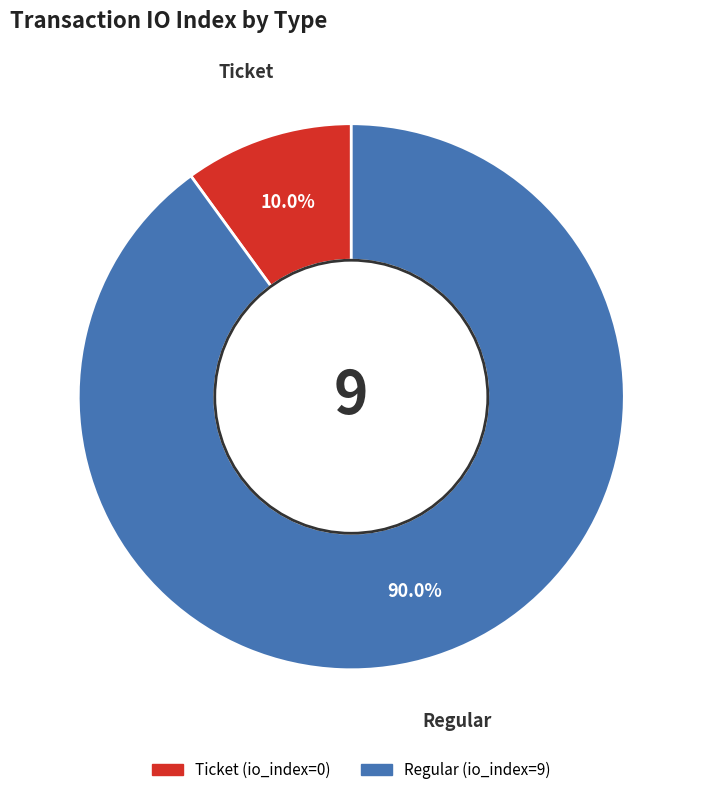

Which slice is the largest?

Regular